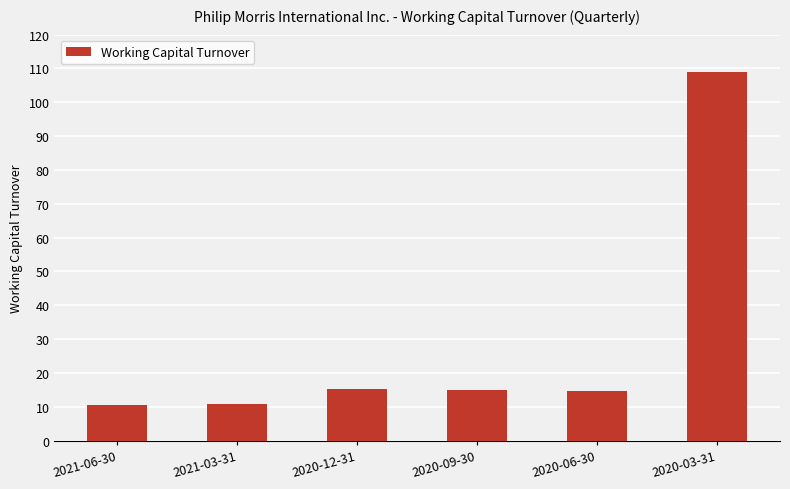

What is the smallest value displayed?

10.5